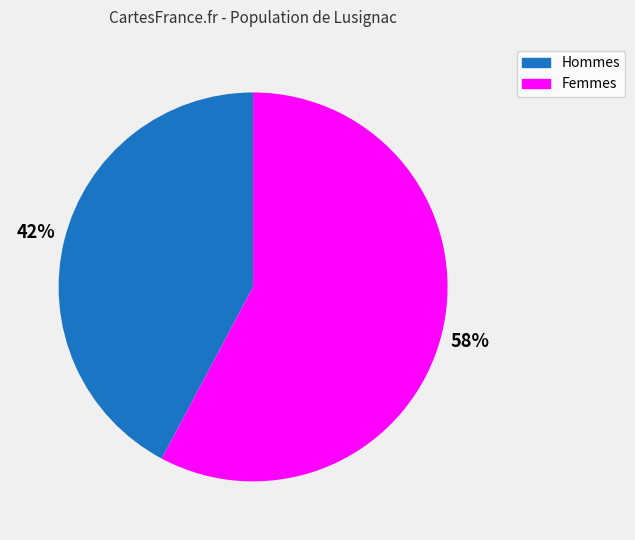

To the nearest percent, what is the difference between the Femmes and Hommes slice percentages?

16%